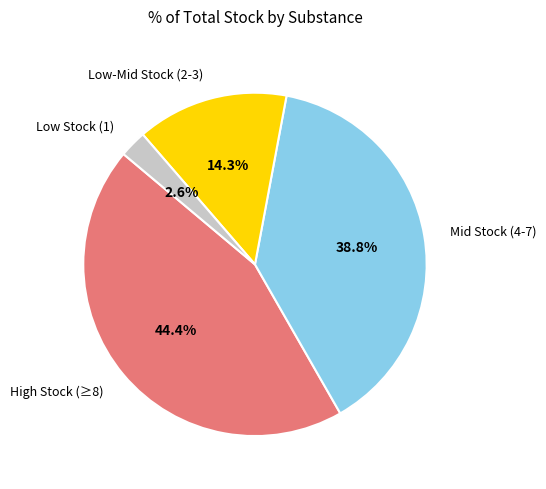

How many segments does this pie chart have?

4